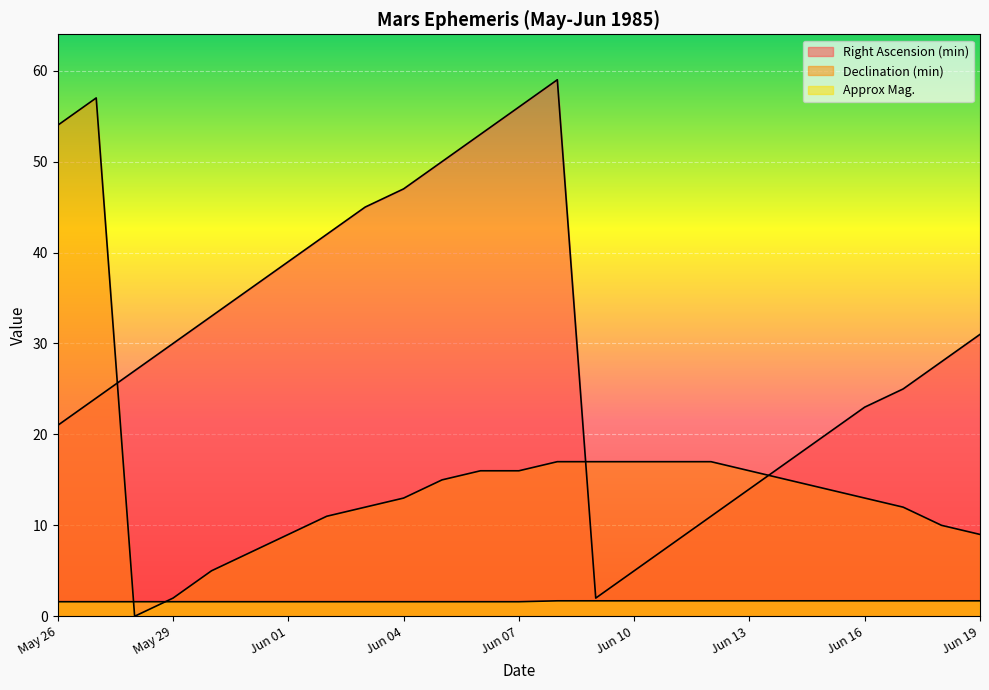

Reading left to right, list all the values displayed in this chart.

Right Ascension (min): May 26=21.0	May 27=24.0	May 28=27.0	May 29=30.0	May 30=33.0	May 31=36.0	Jun 01=39.0	Jun 02=42.0	Jun 03=45.0	Jun 04=47.0	Jun 05=50.0	Jun 06=53.0	Jun 07=56.0	Jun 08=59.0	Jun 09=2.0	Jun 10=5.0	Jun 11=8.0	Jun 12=11.0	Jun 13=14.0	Jun 14=17.0	Jun 15=20.0	Jun 16=23.0	Jun 17=25.0	Jun 18=28.0	Jun 19=31.0
Declination (min): May 26=54.0	May 27=57.0	May 28=0.0	May 29=2.0	May 30=5.0	May 31=7.0	Jun 01=9.0	Jun 02=11.0	Jun 03=12.0	Jun 04=13.0	Jun 05=15.0	Jun 06=16.0	Jun 07=16.0	Jun 08=17.0	Jun 09=17.0	Jun 10=17.0	Jun 11=17.0	Jun 12=17.0	Jun 13=16.0	Jun 14=15.0	Jun 15=14.0	Jun 16=13.0	Jun 17=12.0	Jun 18=10.0	Jun 19=9.0
Approx Mag.: May 26=1.6	May 27=1.6	May 28=1.6	May 29=1.6	May 30=1.6	May 31=1.6	Jun 01=1.6	Jun 02=1.6	Jun 03=1.6	Jun 04=1.6	Jun 05=1.6	Jun 06=1.6	Jun 07=1.6	Jun 08=1.7	Jun 09=1.7	Jun 10=1.7	Jun 11=1.7	Jun 12=1.7	Jun 13=1.7	Jun 14=1.7	Jun 15=1.7	Jun 16=1.7	Jun 17=1.7	Jun 18=1.7	Jun 19=1.7